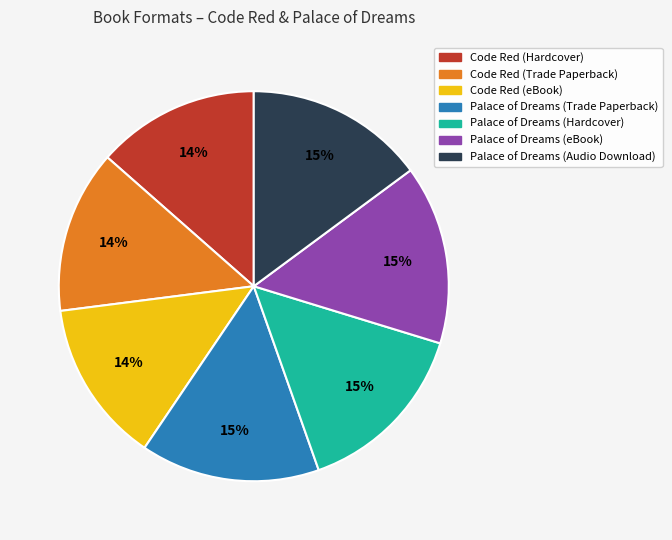

Combined, do Palace of Dreams (Trade Paperback) and Palace of Dreams (Hardcover) account for over 50%?

No